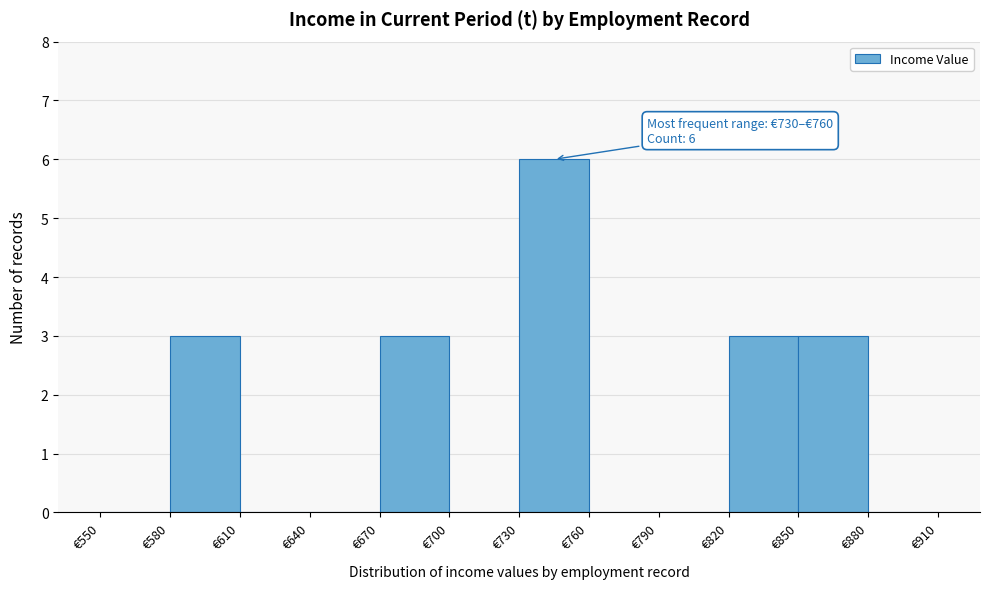

Which range on the x-axis has the tallest bar?

730 to 760